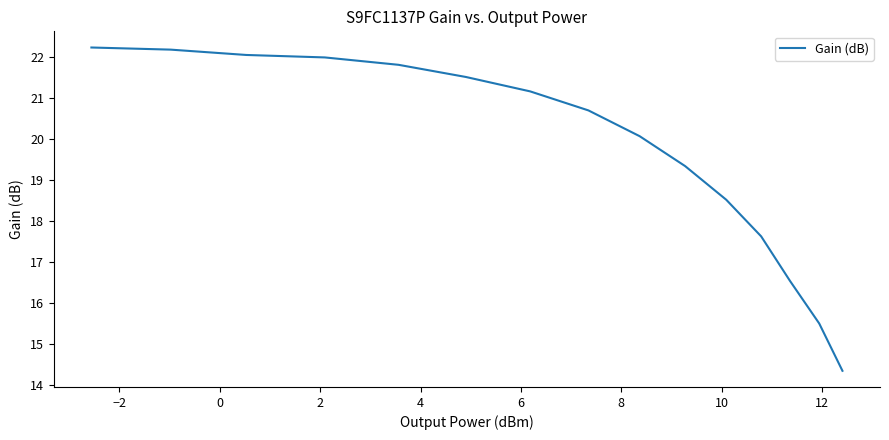

What is the difference between the maximum and minimum values?

7.9